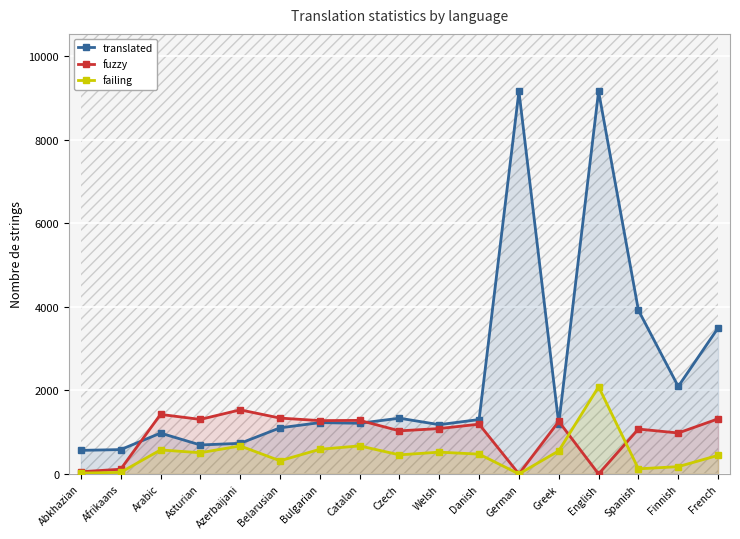

Is it true that failing equals 547 at English?

False